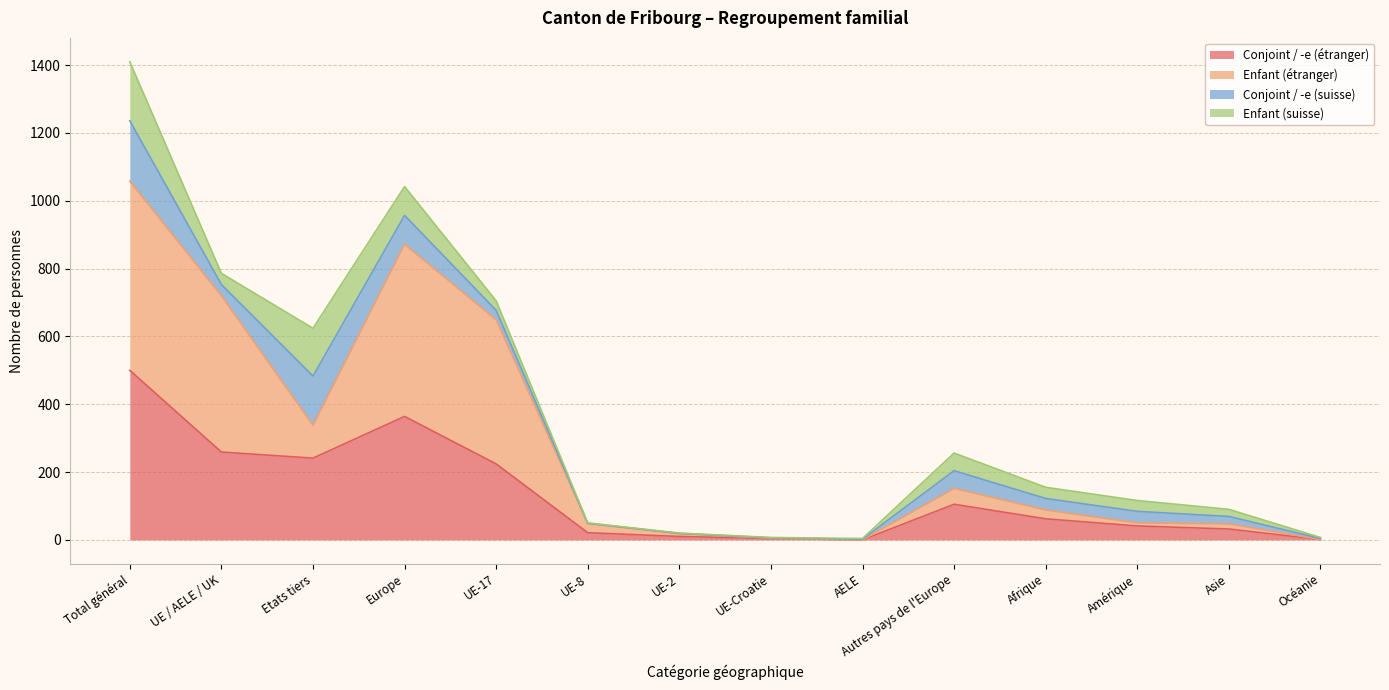

Is it true that Conjoint / -e (étranger) equals 105 at Autres pays de l'Europe?

True